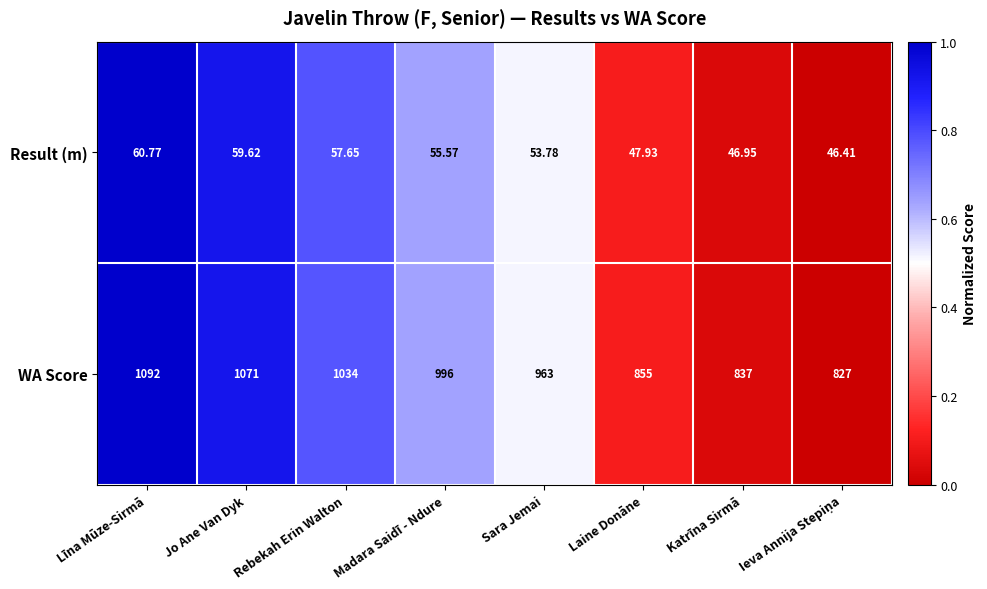

What is the greatest value displayed?

1092.0